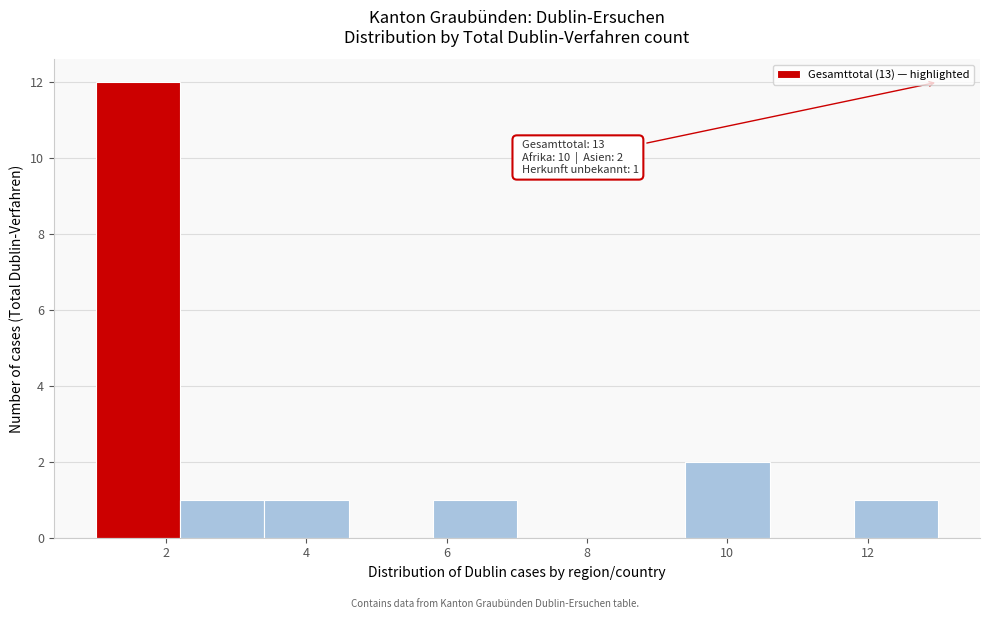

Over which range of the x-axis is the bar tallest?

1.0 to 2.2